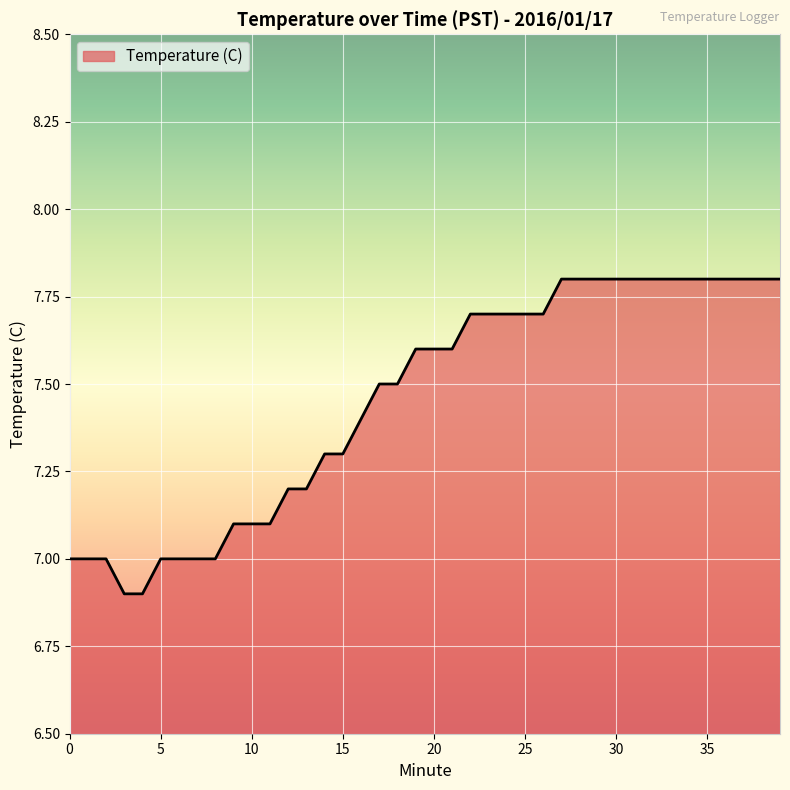

Does the chart display data point markers on the line(s)?

No